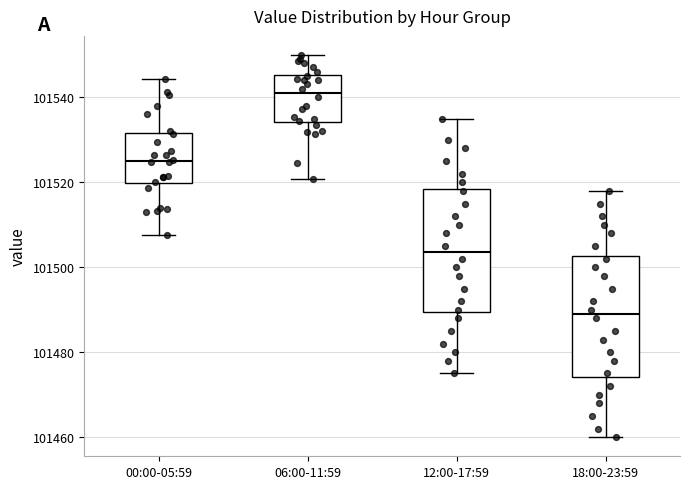

Where is the lower edge of the box for 00:00-05:59 on the y-axis? The values are not printed on the chart, so give them approximately, as read against the axis.

101520